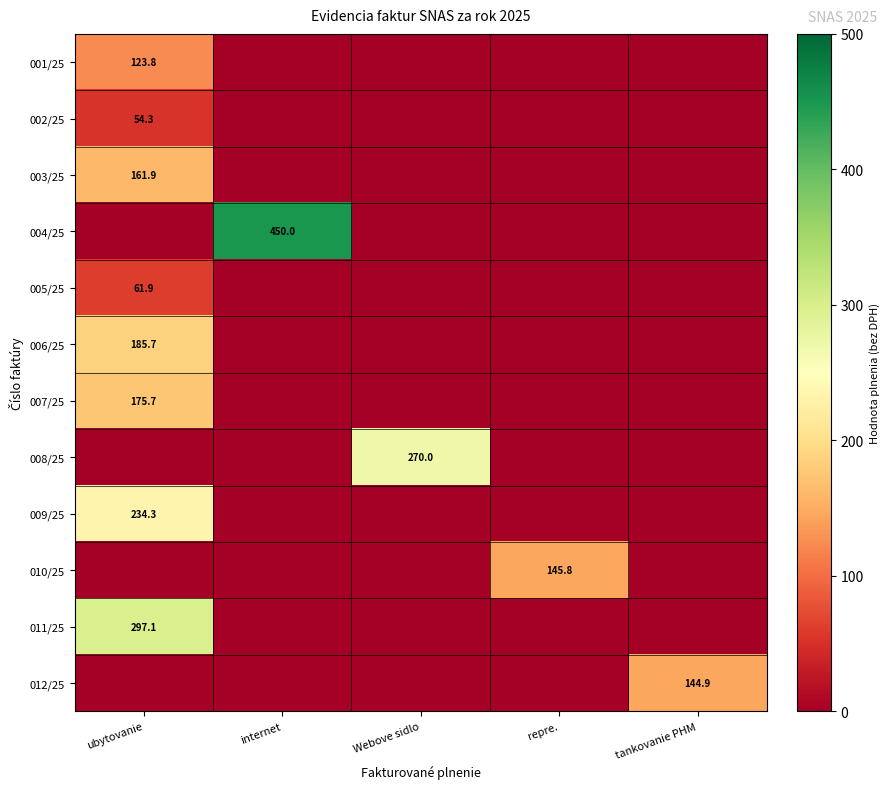

The 008/25 series shows 270.0 at Webove sidlo. True or false?

True